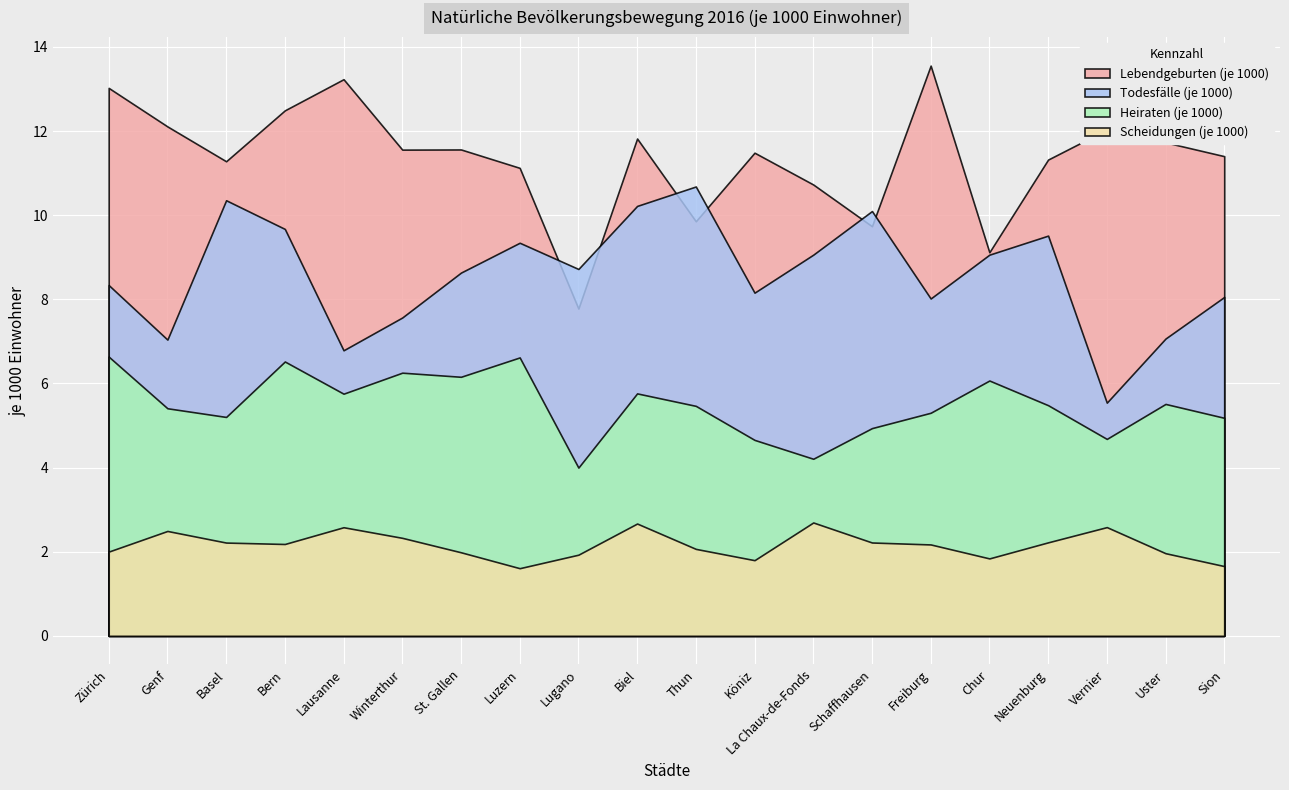

What is the difference between the maximum and minimum values in the Lebendgeburten (je 1000) series?

5.8